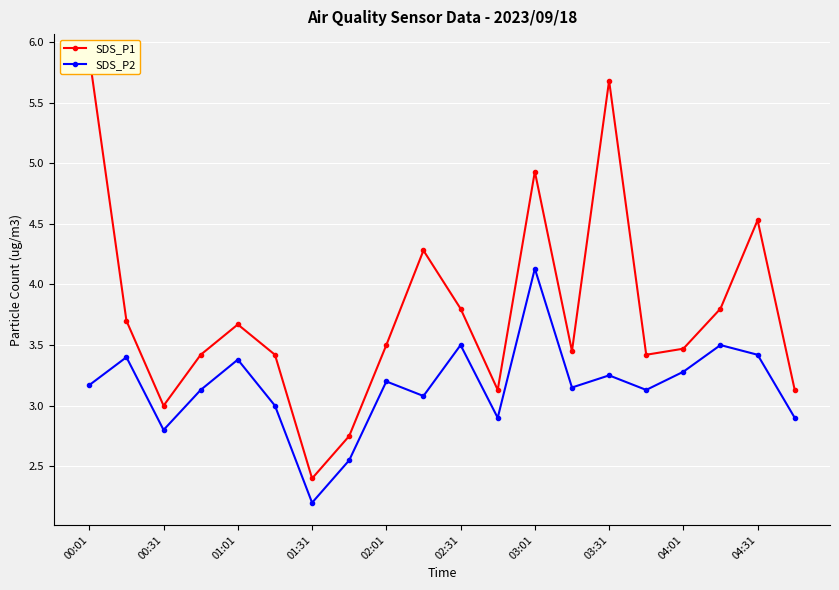

Is it true that SDS_P2 equals 4.2 at 00:31?

False